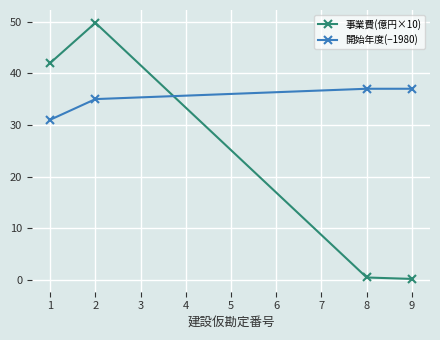

Rank the series by their maximum value, from lowest to highest.

開始年度(−1980), 事業費(億円×10)